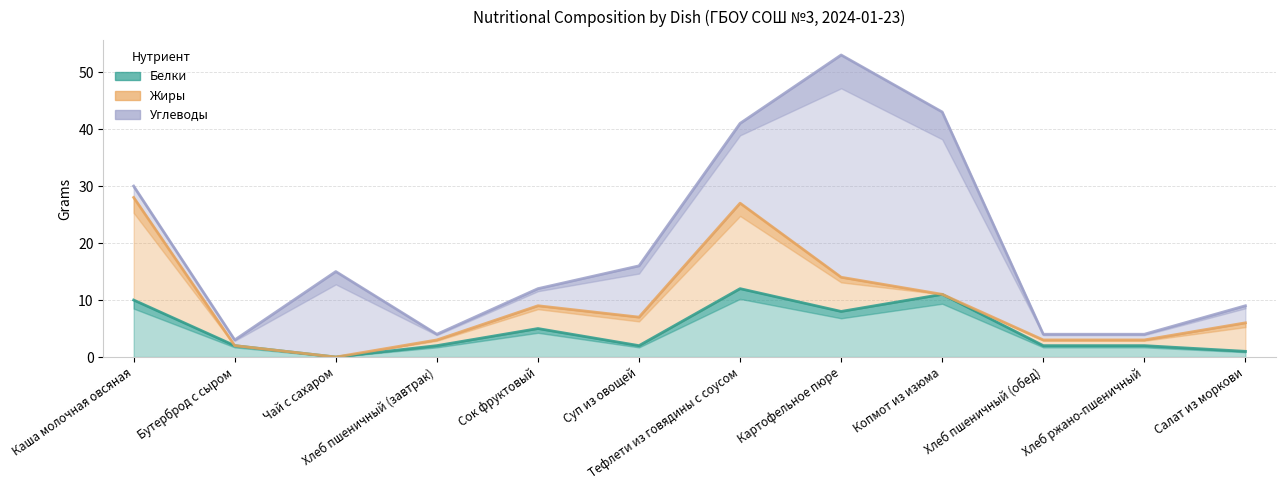

What is the label of the 7th point from the right?

Суп из овощей